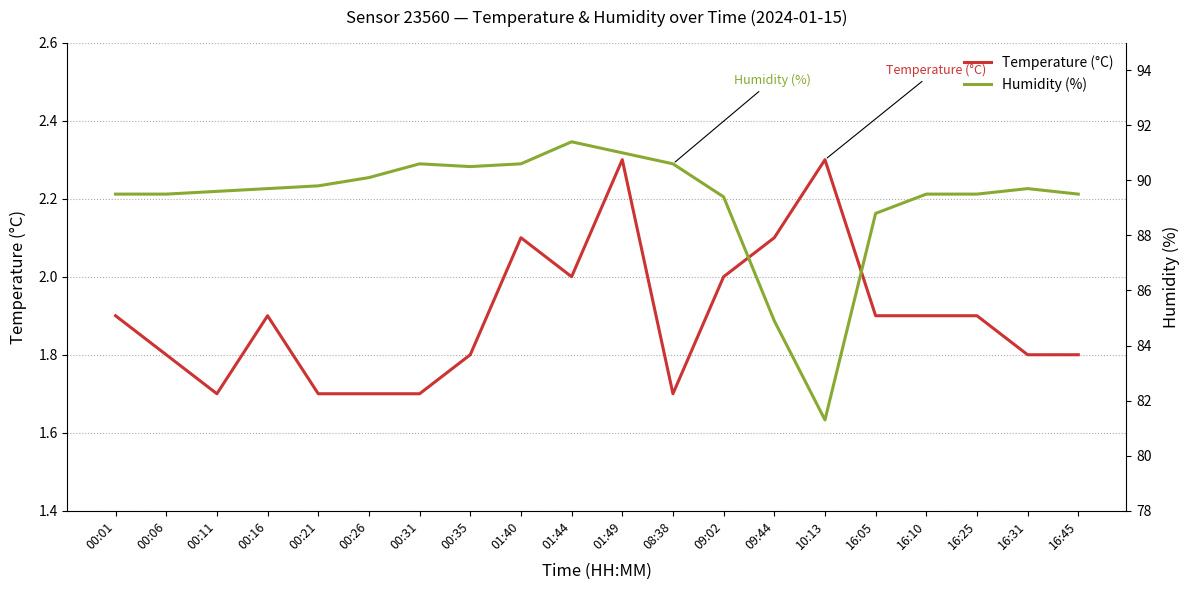

What is the spread (max minus min) of values at 01:44?

89.4